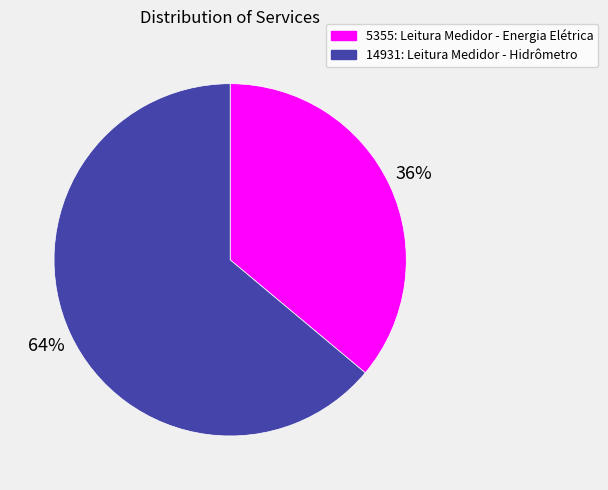

Combined, do 5355: Leitura Medidor - Energia Elétrica and 14931: Leitura Medidor - Hidrômetro account for over 50%?

Yes